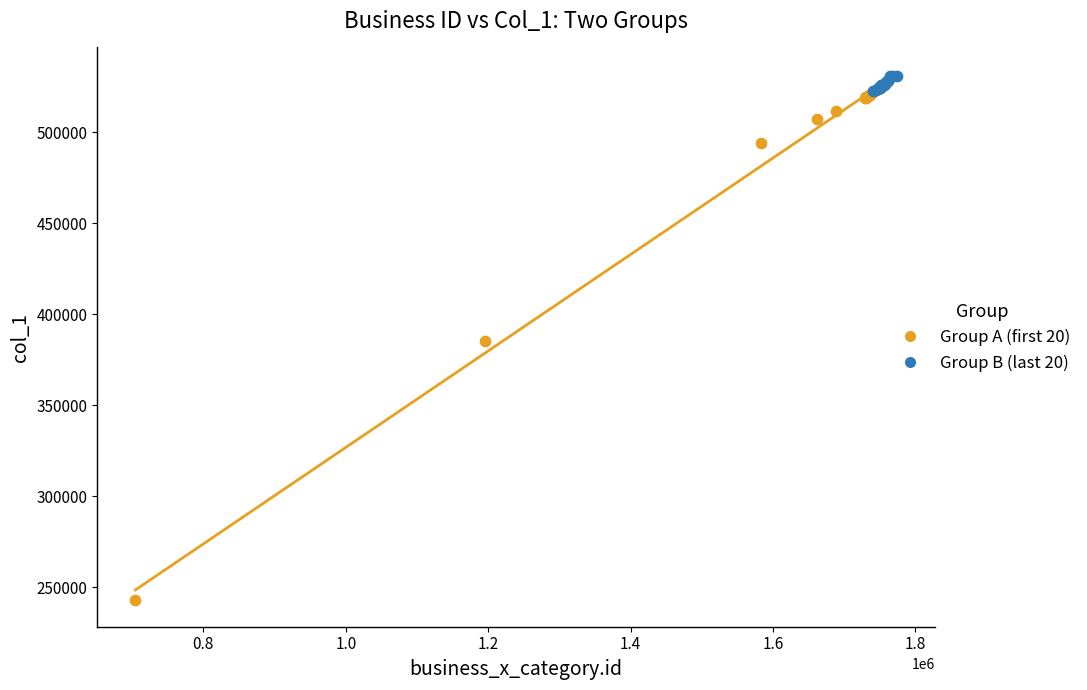

Which series contains the lowest Y value?

Group A (first 20)